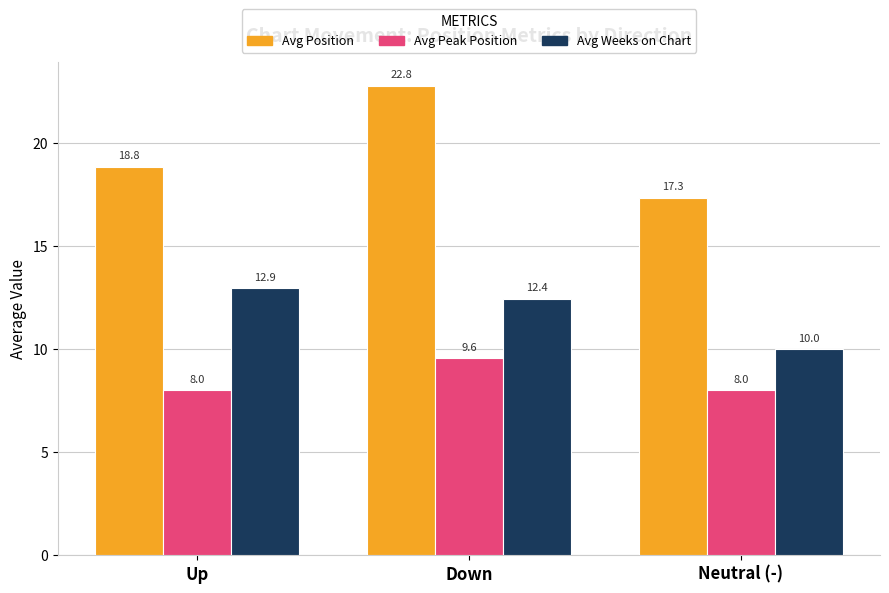

Which series changed the most between Up and Down?

Avg Position